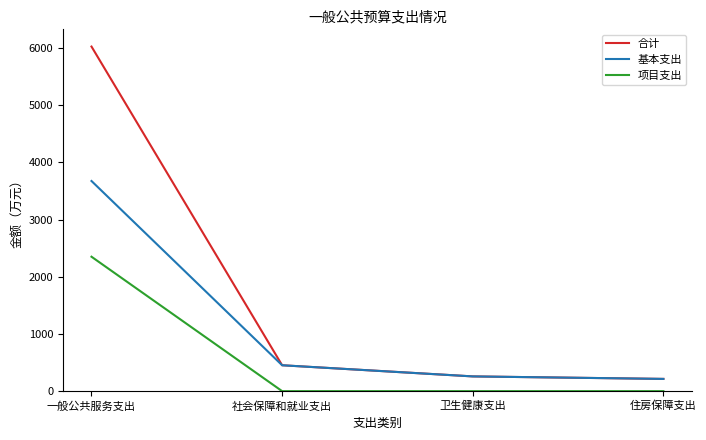

True or false: 合计 and 项目支出 intersect in this chart.

False